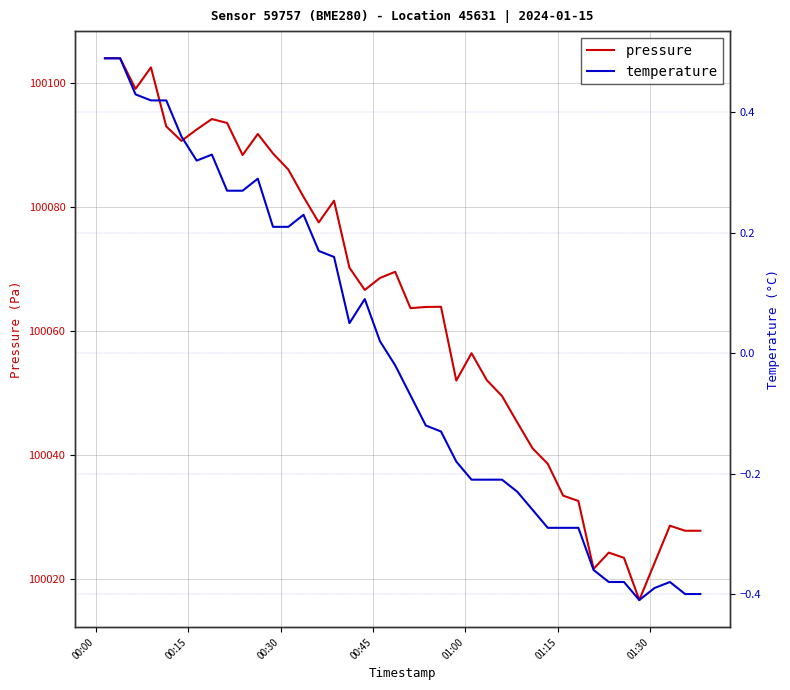

What is the value of the pressure point at the 11th from the left?

100091.8